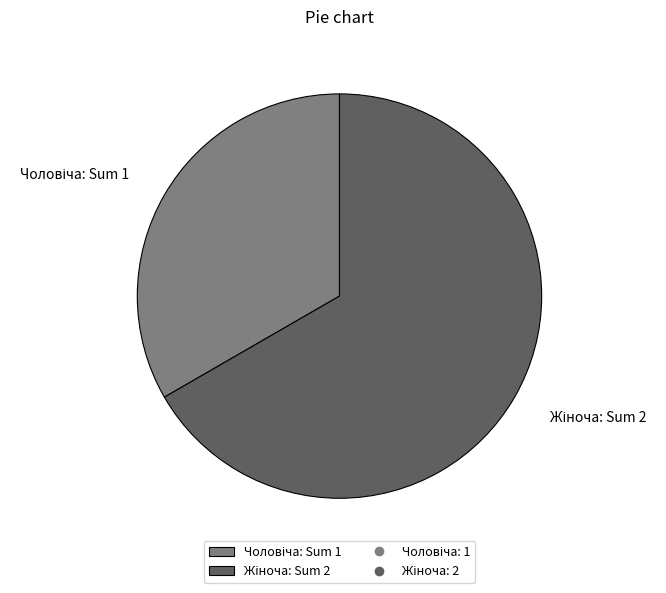

Is there a majority slice in this chart?

Yes